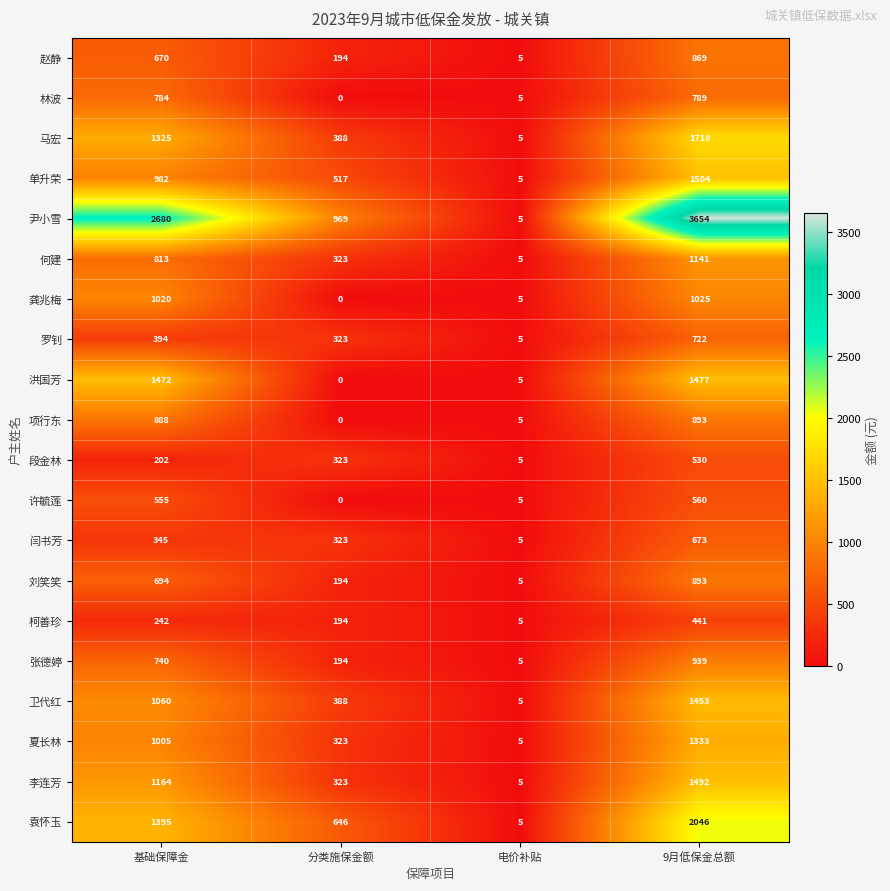

At which category is the sum across all series the highest?

9月低保金总额